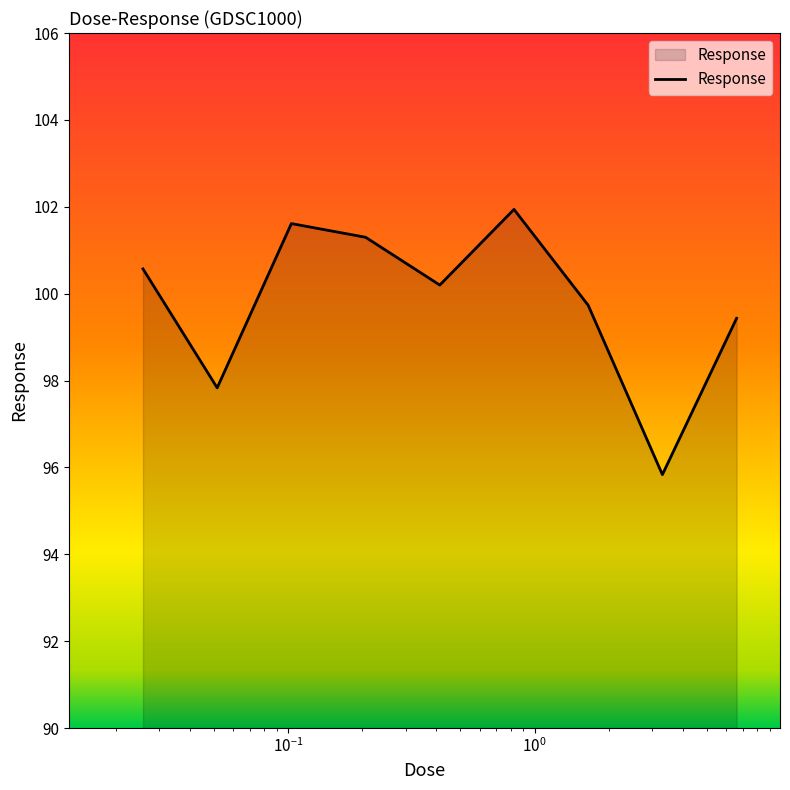

What is the smallest value displayed?

95.8